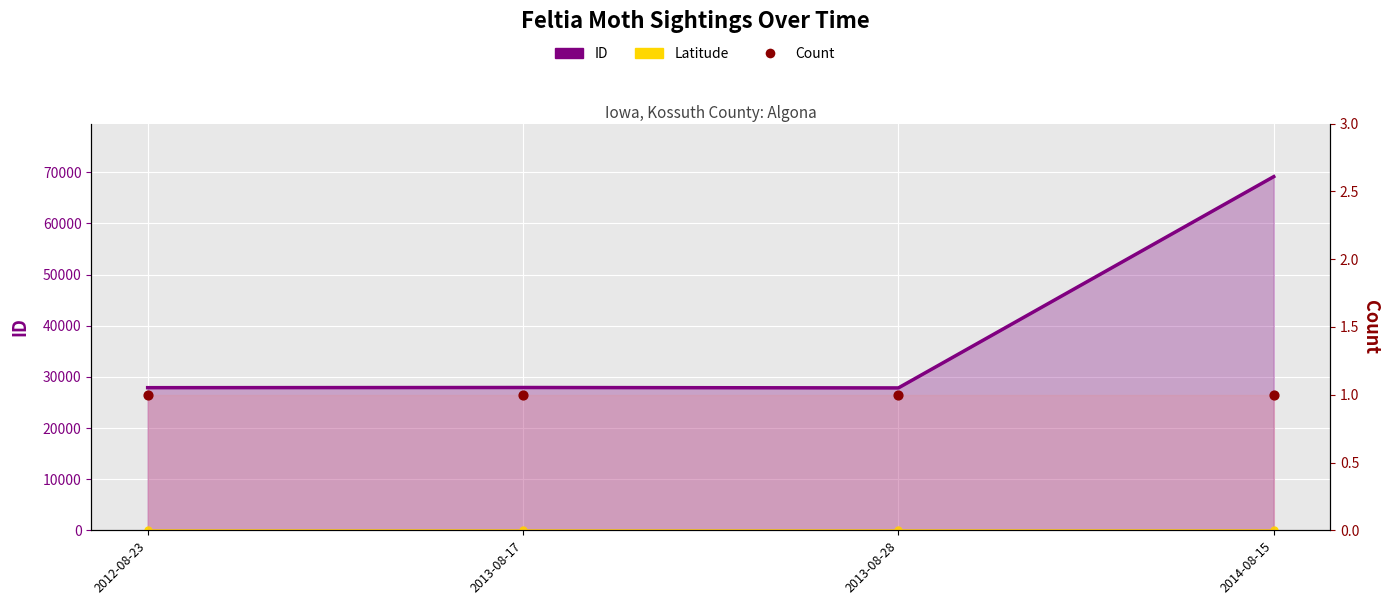

What are all the series names shown in the legend?

ID, Latitude, Count